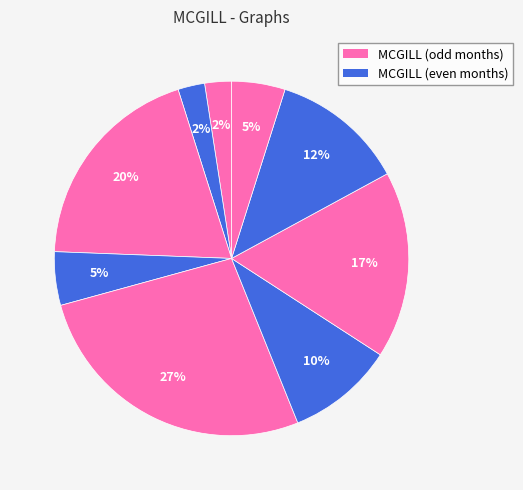

How many segments does this pie chart have?

9